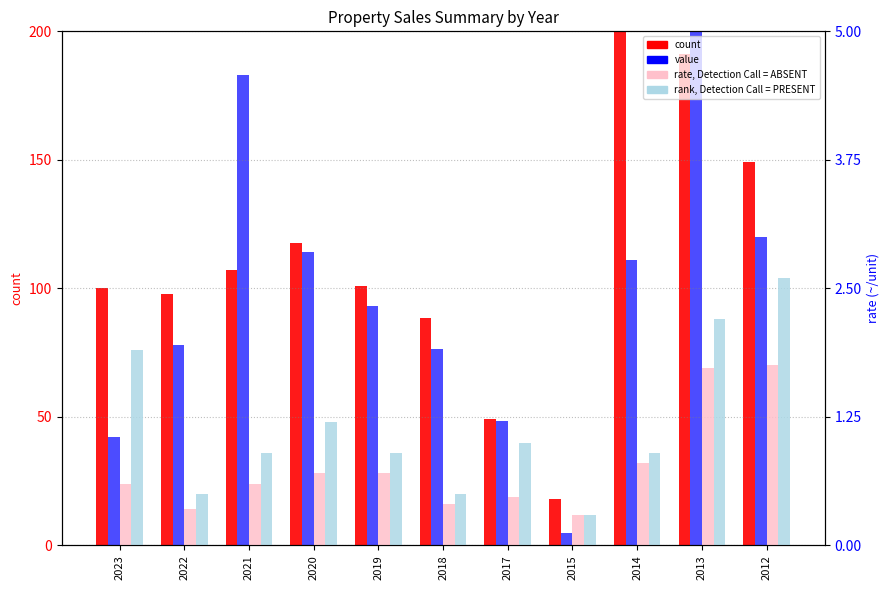

Reading left to right, transcribe all the data shown in this chart.

count: 100.0	98.0	107.0	117.5	101.0	88.5	49.0	18.0	204.0	191.0	149.0
value: 42.0	78.0	183.0	114.0	93.0	76.3	48.5	5.0	111.1	220.0	120.0
rate, Detection Call = ABSENT: 0.6	0.3	0.6	0.7	0.7	0.4	0.5	0.3	0.8	1.7	1.8
rank, Detection Call = PRESENT: 1.9	0.5	0.9	1.2	0.9	0.5	1.0	0.3	0.9	2.2	2.6